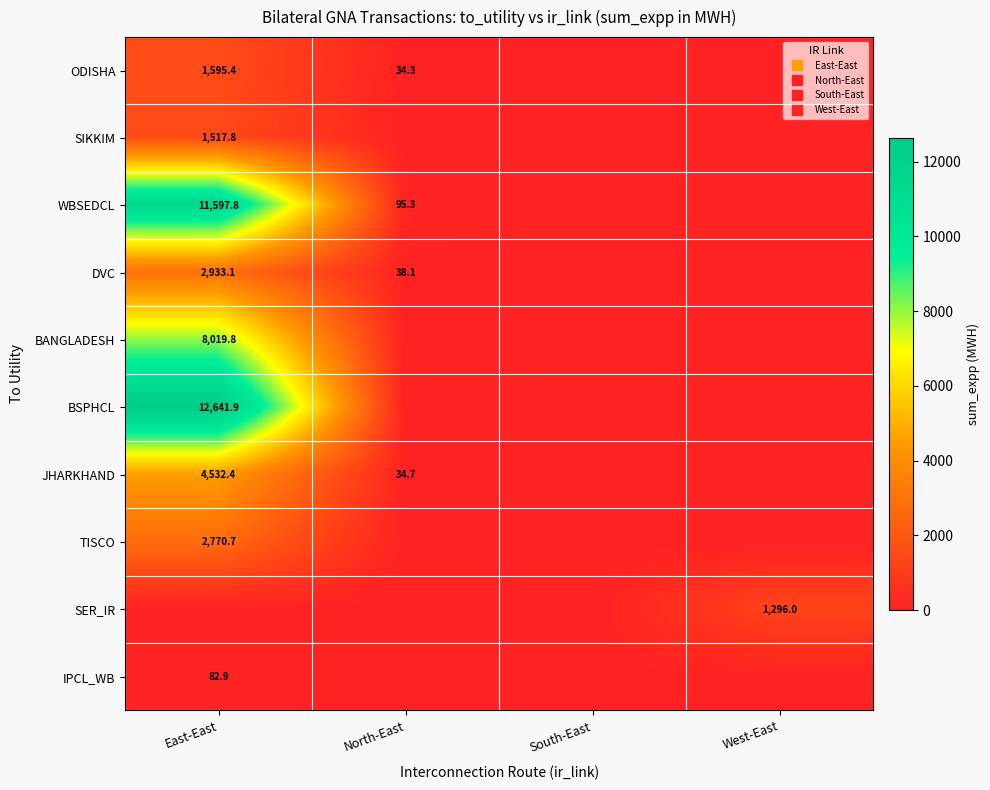

What is the difference between the maximum and minimum values in the BANGLADESH series?

8019.8